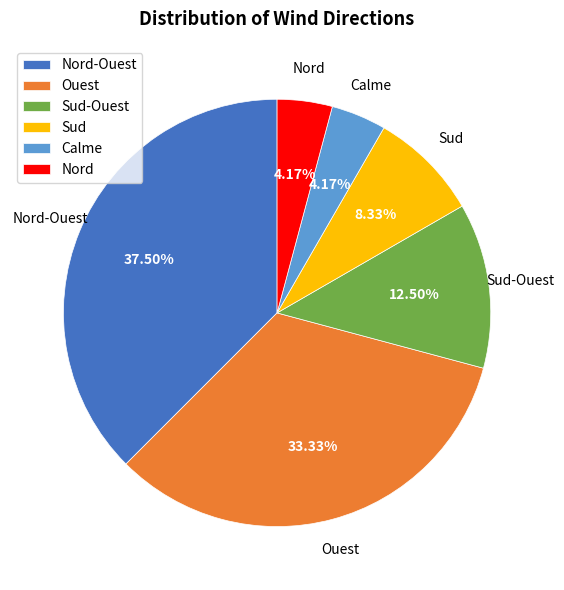

How many slices are in this pie chart?

6